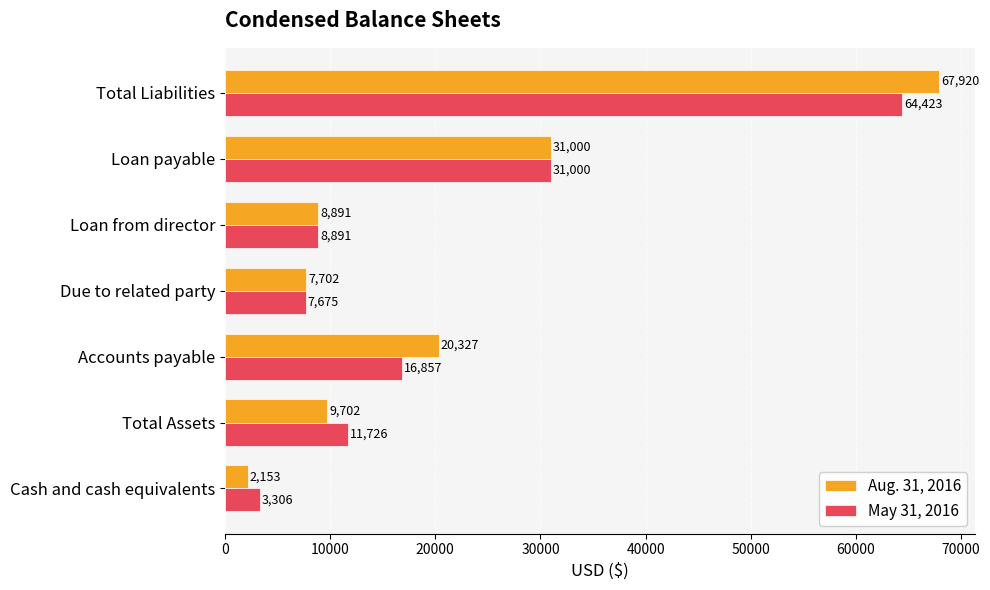

How many data points in Aug. 31, 2016 are less than 9702?

3